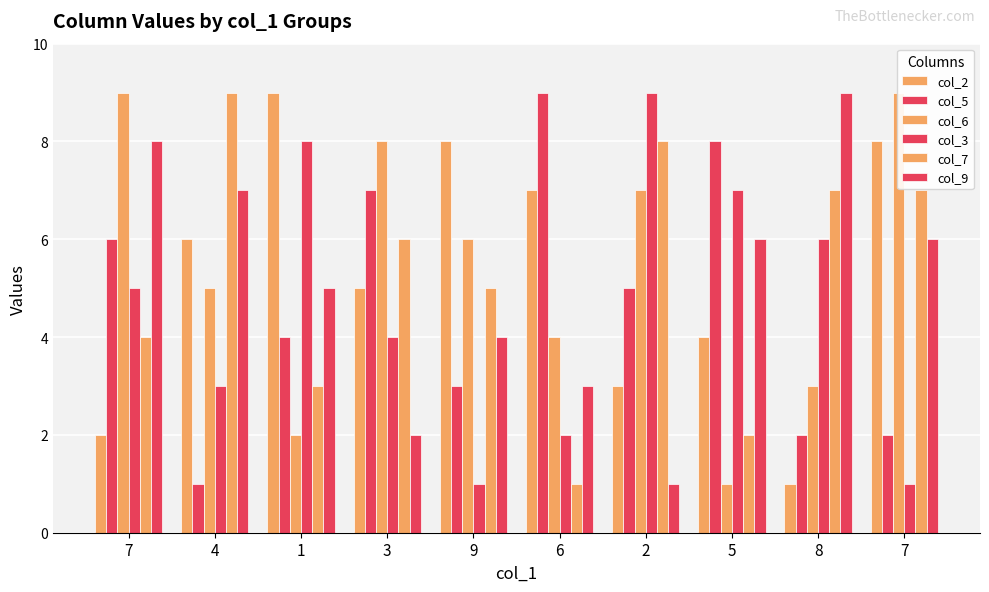

What is the smallest value displayed?

1